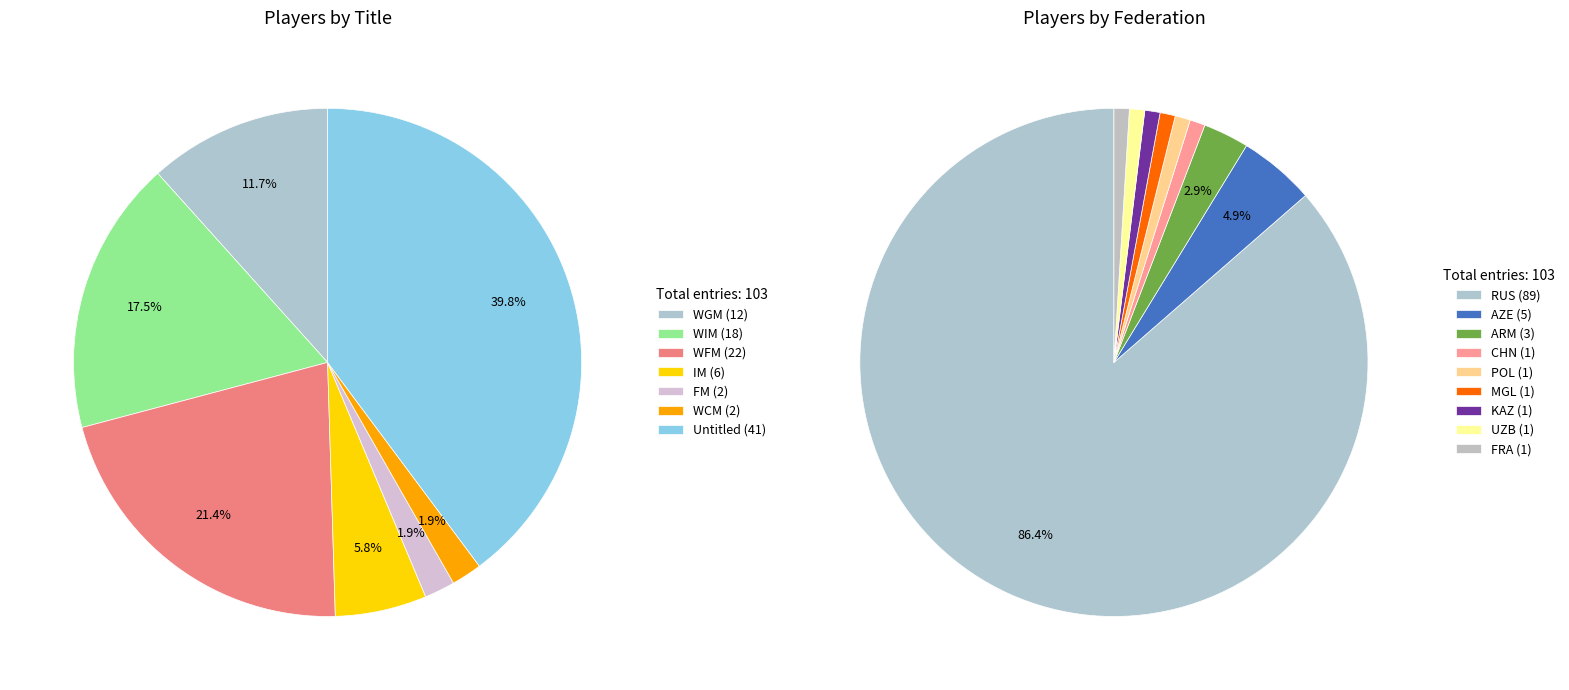

How many segments does this pie chart have?

9